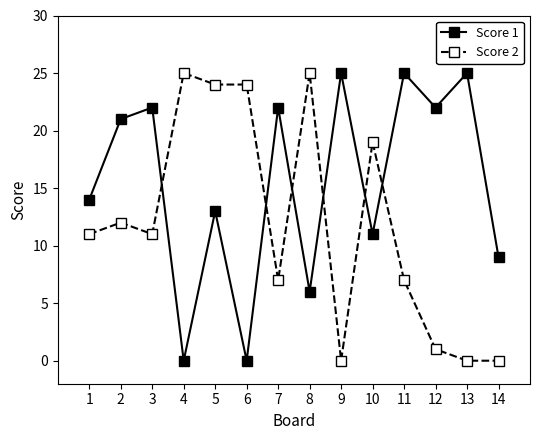

What is the maximum value for Score 1?

25